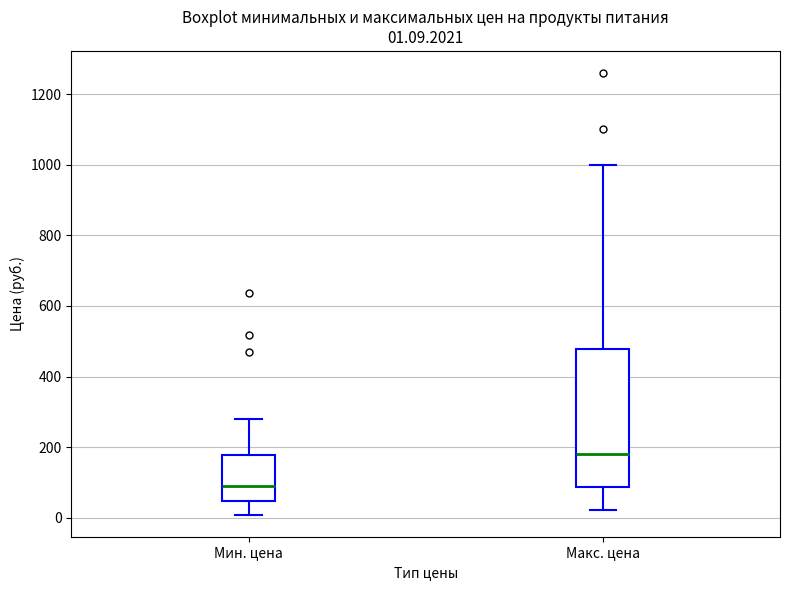

Which box is the tallest, from its lower edge to its upper edge?

Макс. цена